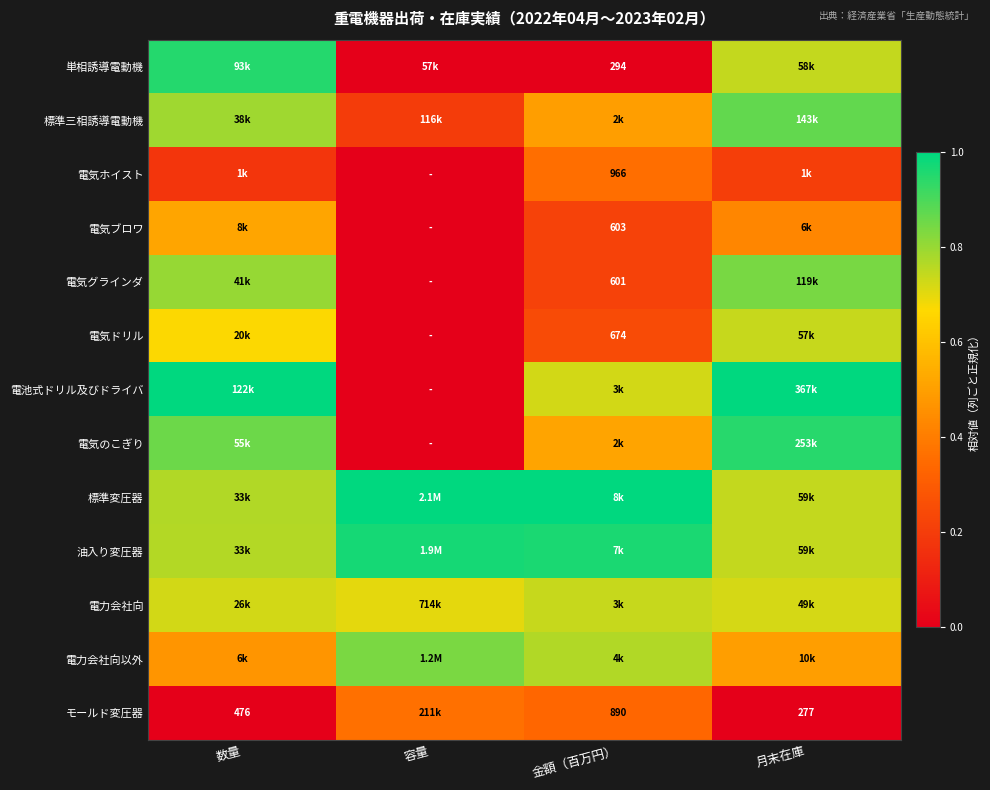

How many data points does each series have?

4